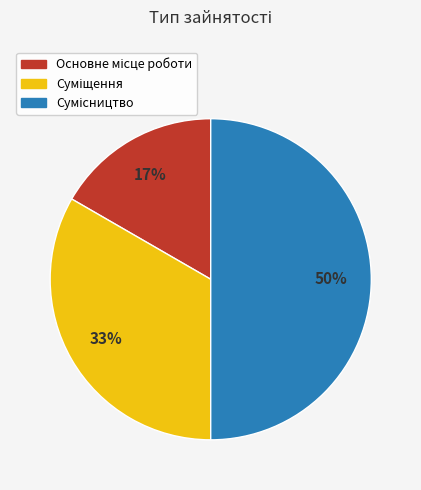

To the nearest percent, what is the difference between the largest and smallest slice percentages?

33%